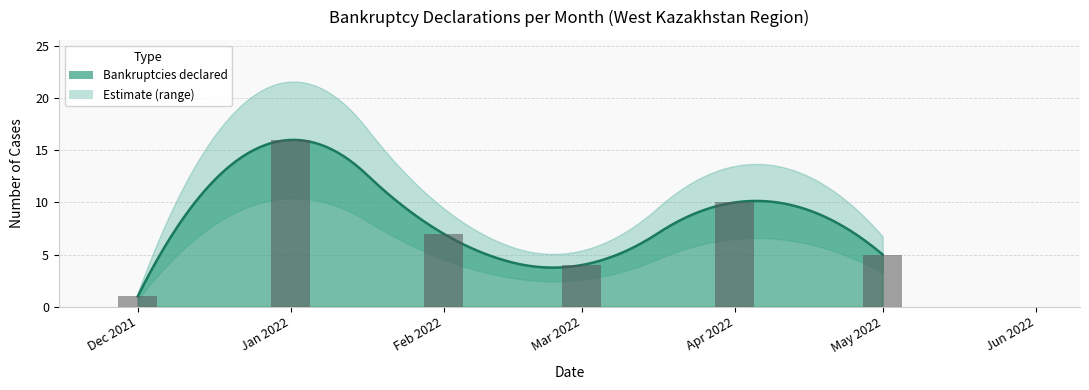

What is the change in value from 0 to 1?

+15